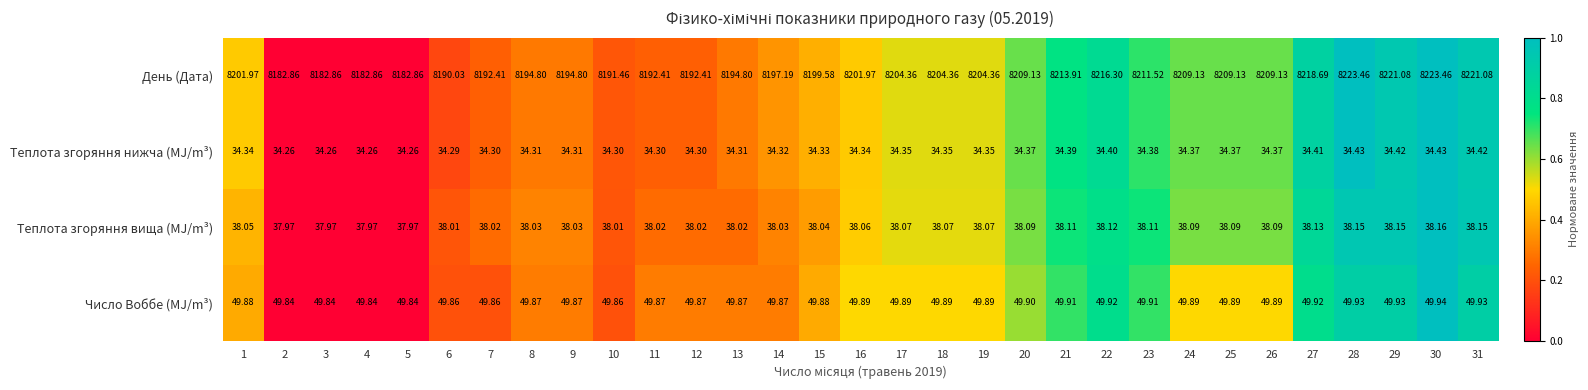

Between 10 and 23, which series saw the biggest shift?

День (Дата)